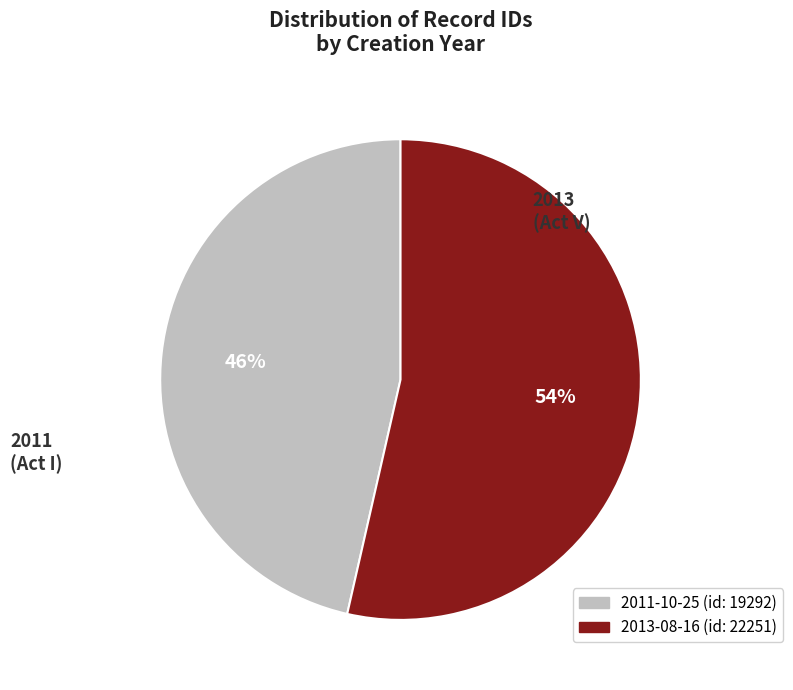

Is there any slice that represents more than half of the pie?

Yes